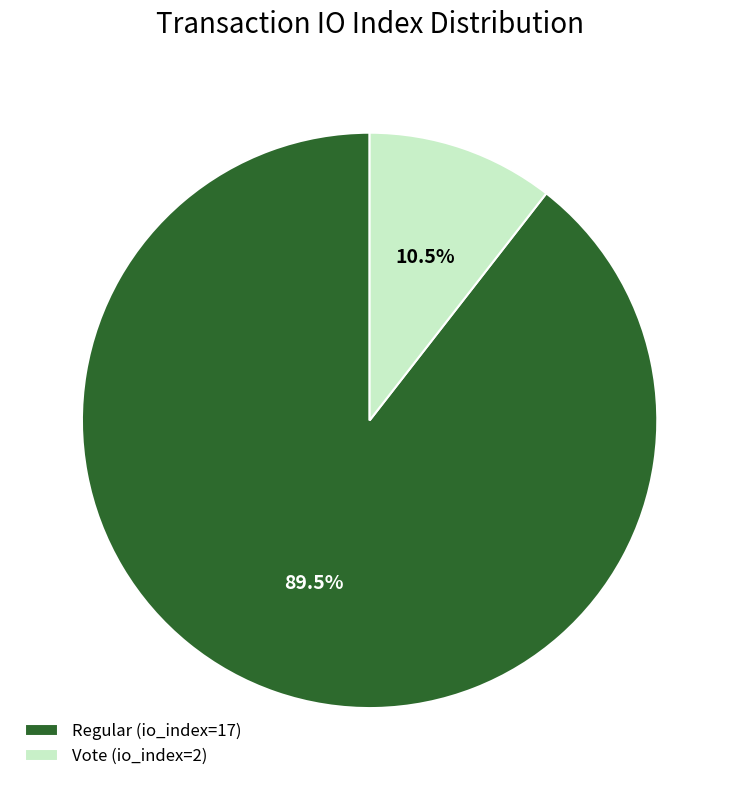

Which category accounts for the majority?

Regular (io_index=17)